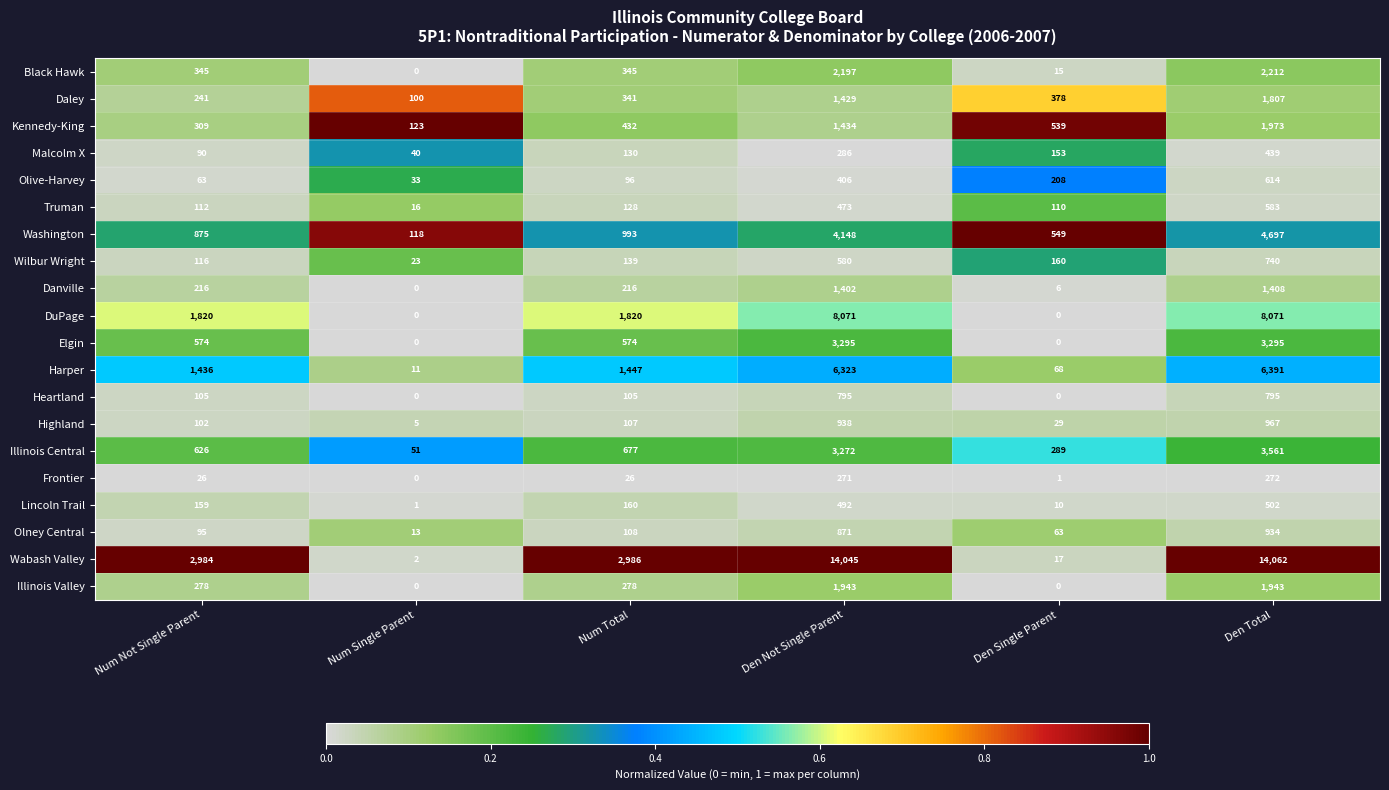

True or false: Wabash Valley has a value of 2 at Num Single Parent.

True